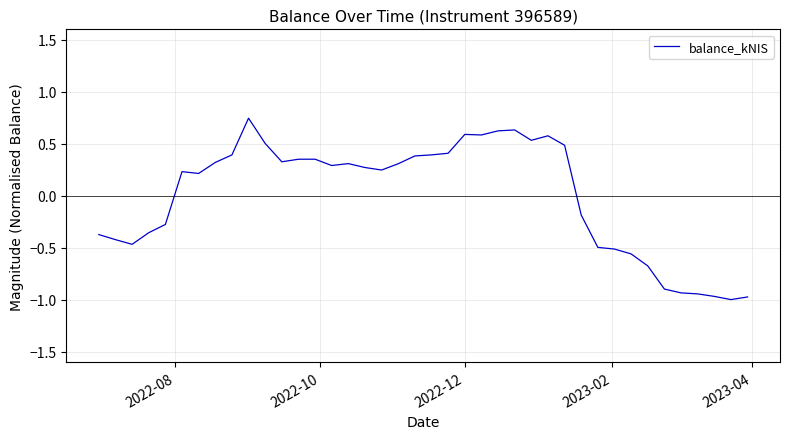

What is the smallest value displayed?

-1.0